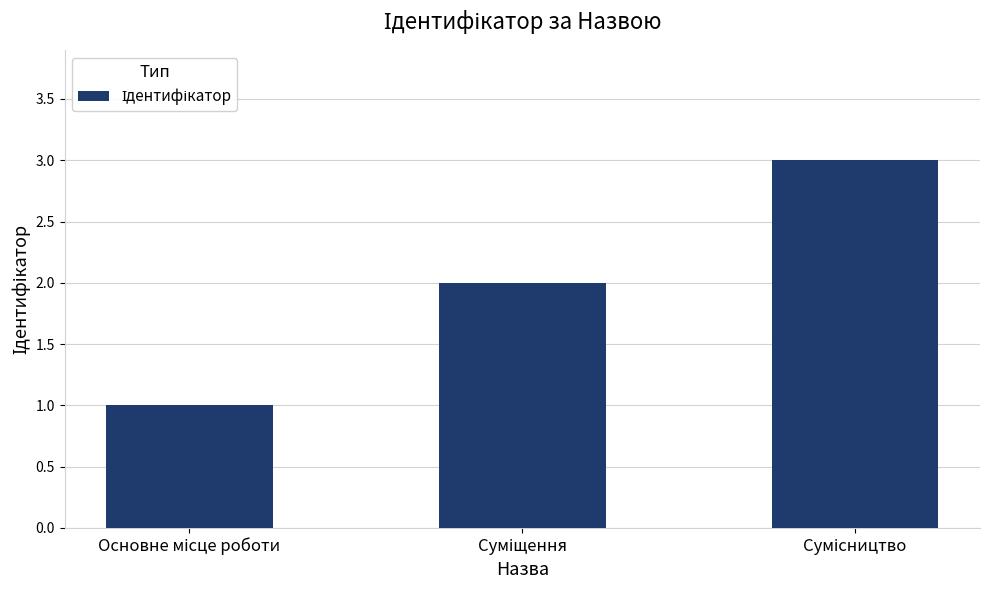

What is the minimum value shown in the chart?

1